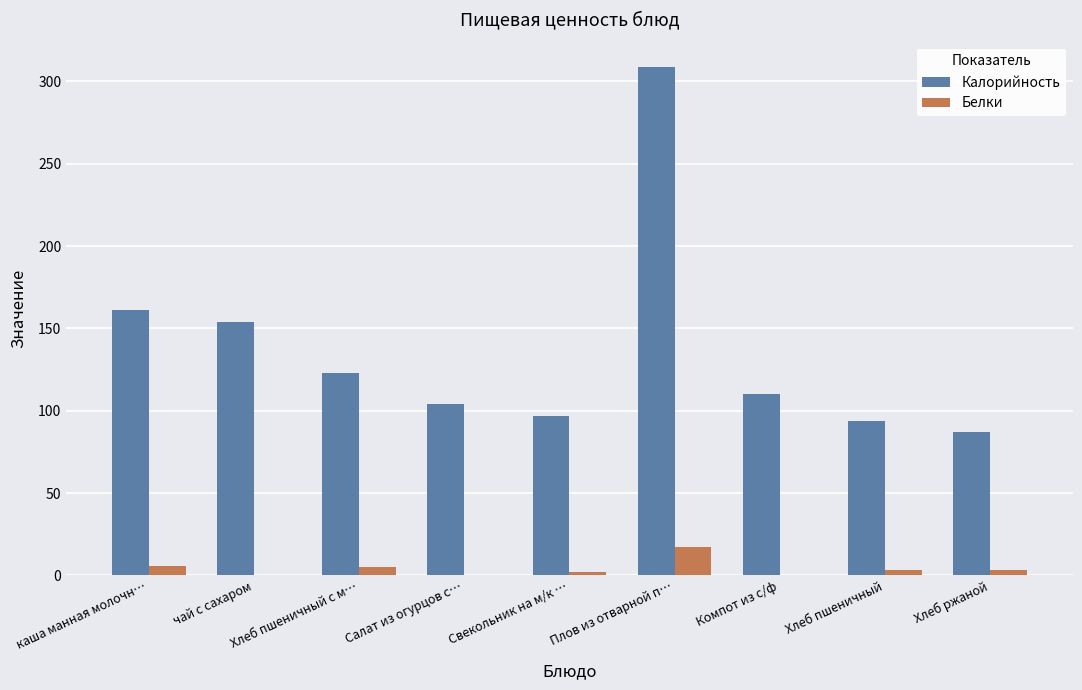

The value of Белки at Компот из с/ф is 9.8. True or false?

False